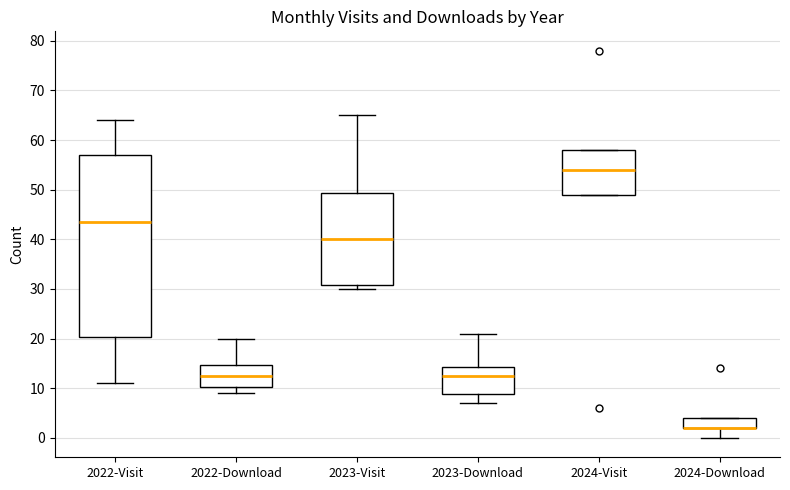

Reading left to right, transcribe this box plot: for each box, give where its median line is, the range the box spans, and where its two whiskers end, as read against the y-axis. The values are not printed on the chart, so give them approximately, as read against the axis.

2022-Visit: median 44, box 20 to 57, whiskers 11 to 64
2022-Download: median 13, box 10 to 15, whiskers 9 to 20
2023-Visit: median 40, box 31 to 49, whiskers 30 to 65
2023-Download: median 13, box 9 to 14, whiskers 7 to 21
2024-Visit: median 54, box 49 to 58, whiskers 49 to 58
2024-Download: median 2 (drawn on the box's lower edge), box 2 to 4, whiskers 0 to 4